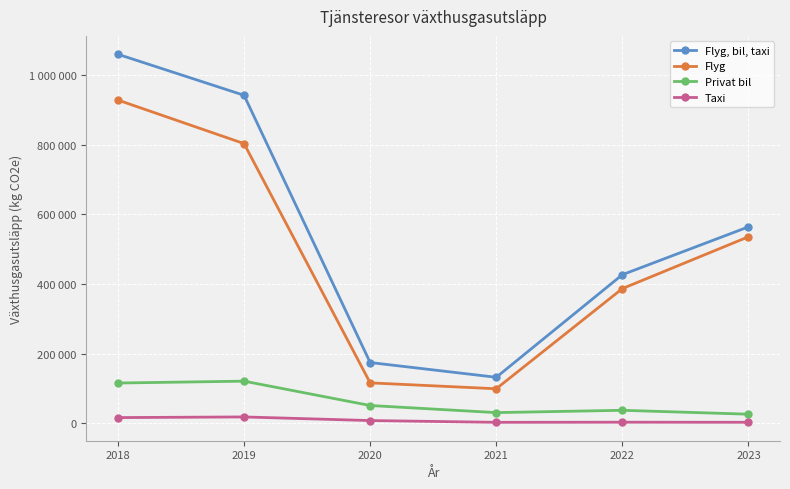

True or false: Flyg and Taxi cross at least once.

False